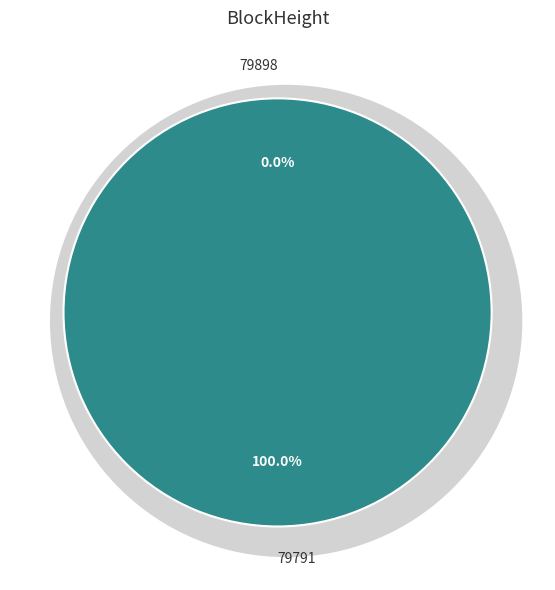

To the nearest percent, what is the average slice percentage?

50%